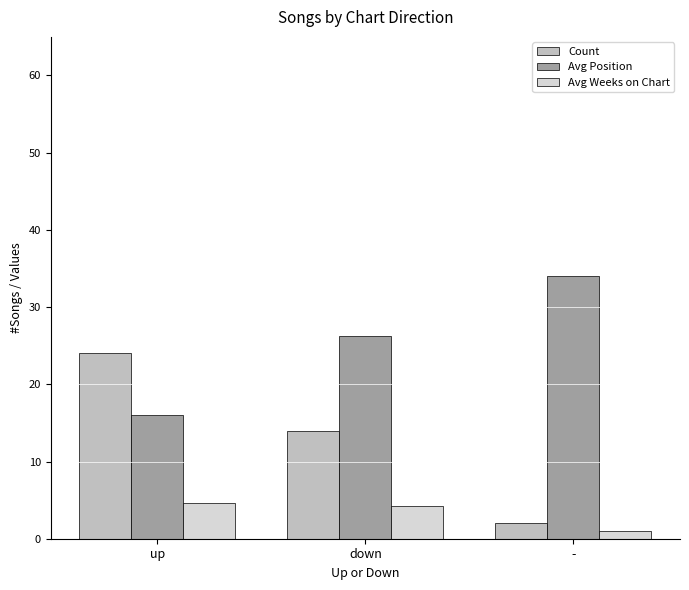

Reading right to left, extract all data points from this chart.

Count: 2.0	14.0	24.0
Avg Position: 34.0	26.2	16.0
Avg Weeks on Chart: 1.0	4.3	4.6